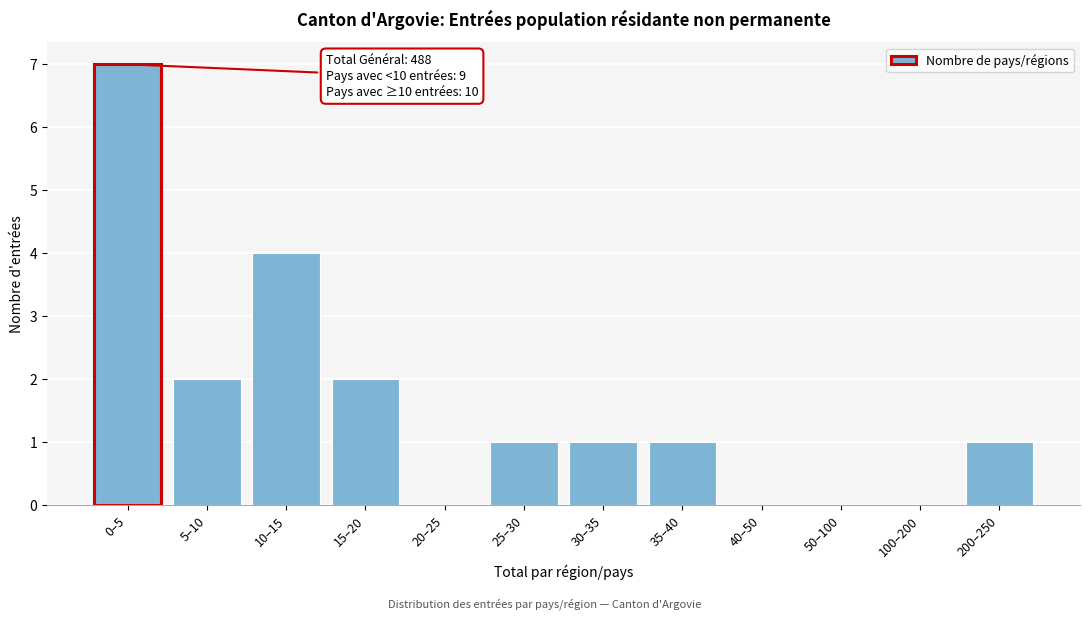

Reading left to right, list all the values displayed in this chart.

0–5=7	5–10=2	10–15=4	15–20=2	20–25=0	25–30=1	30–35=1	35–40=1	40–50=0	50–100=0	100–200=0	200–250=1